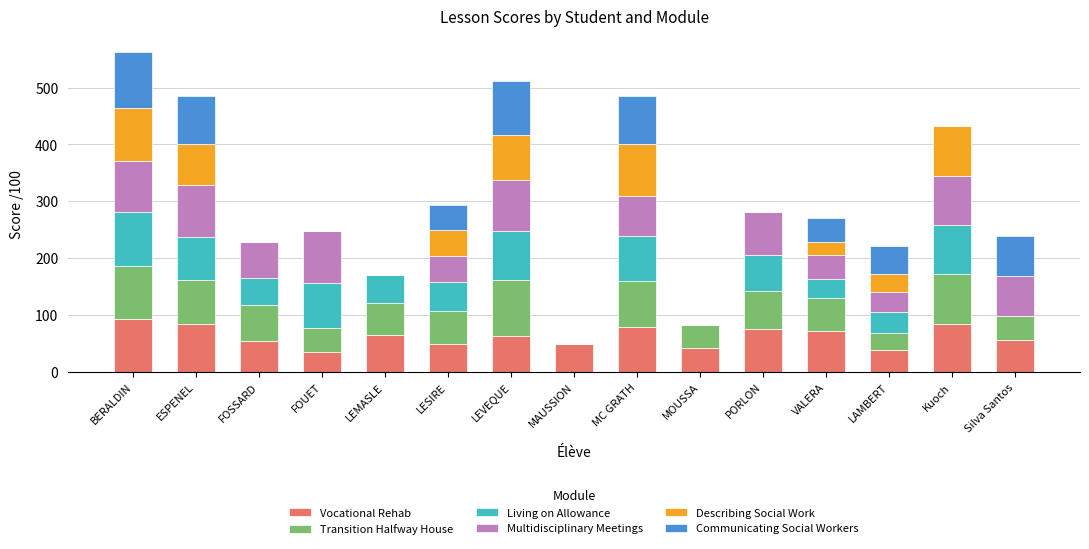

At which category is the sum across all series the highest?

BERALDIN